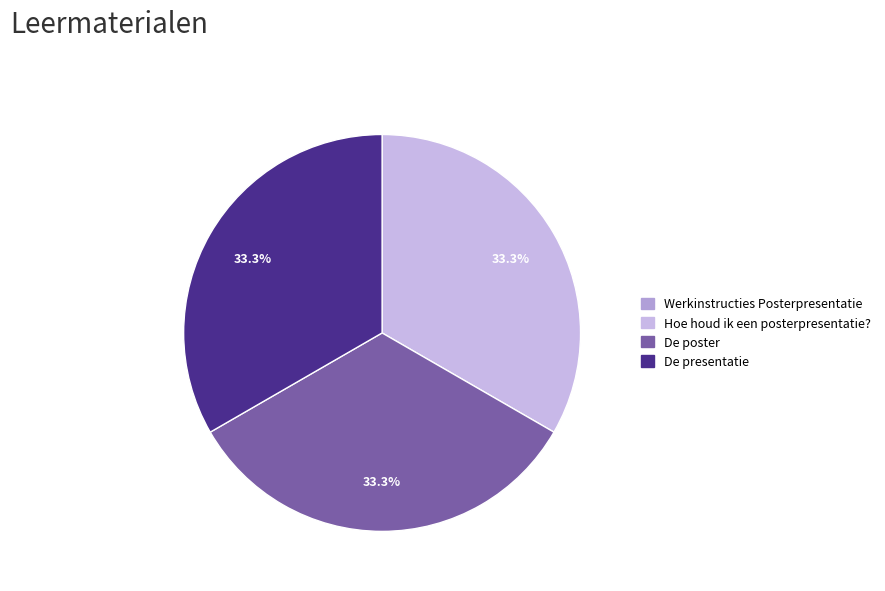

How many slices are in this pie chart?

4